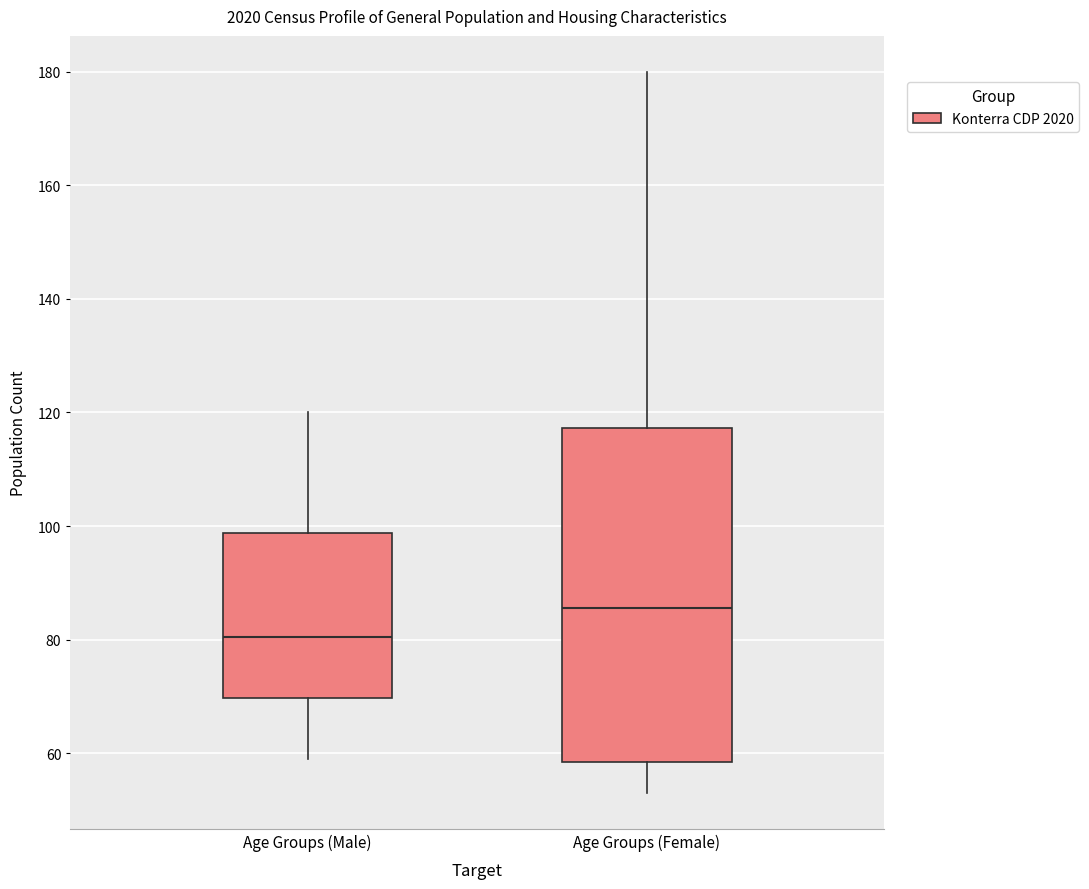

Which box has the highest median line?

Age Groups (Female)